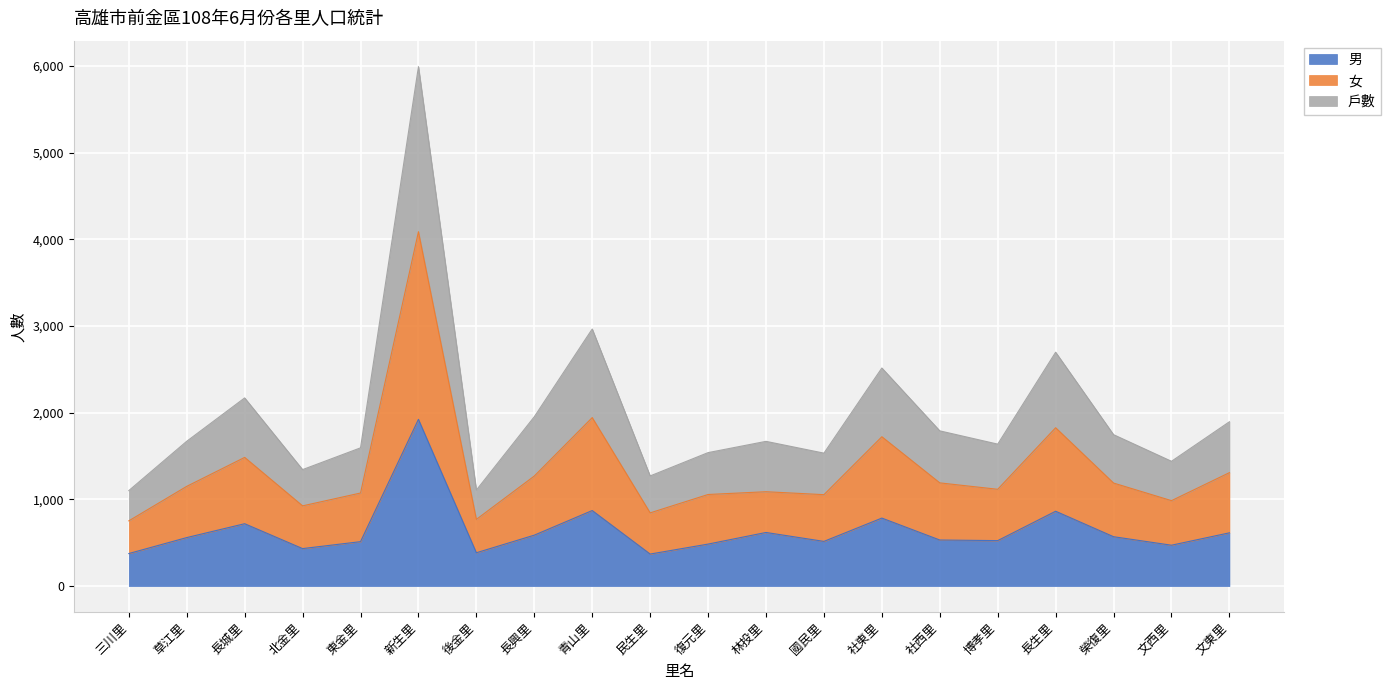

True or false: 男 has a value of 1312 at 新生里.

False